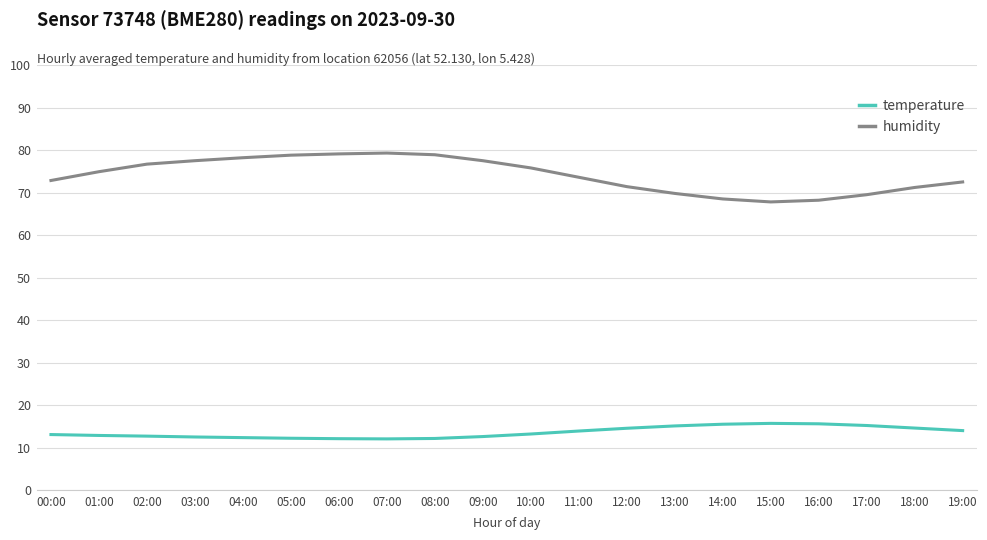

True or false: temperature and humidity intersect in this chart.

False